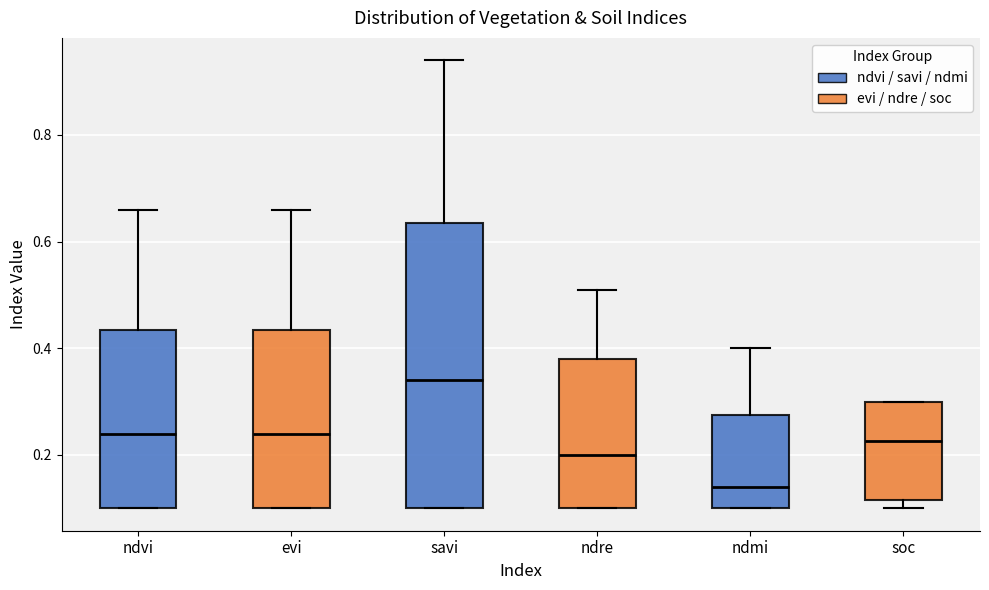

Reading left to right, transcribe this box plot: for each box, give where its median line is, the range the box spans, and where its two whiskers end, as read against the y-axis. The values are not printed on the chart, so give them approximately, as read against the axis.

ndvi: median 0.24, box 0.10 to 0.44, whiskers 0.10 to 0.66
evi: median 0.24, box 0.10 to 0.44, whiskers 0.10 to 0.66
savi: median 0.34, box 0.10 to 0.64, whiskers 0.10 to 0.94
ndre: median 0.20, box 0.10 to 0.38, whiskers 0.10 to 0.52
ndmi: median 0.14, box 0.10 to 0.28, whiskers 0.10 to 0.40
soc: median 0.22, box 0.12 to 0.30, whiskers 0.10 to 0.30